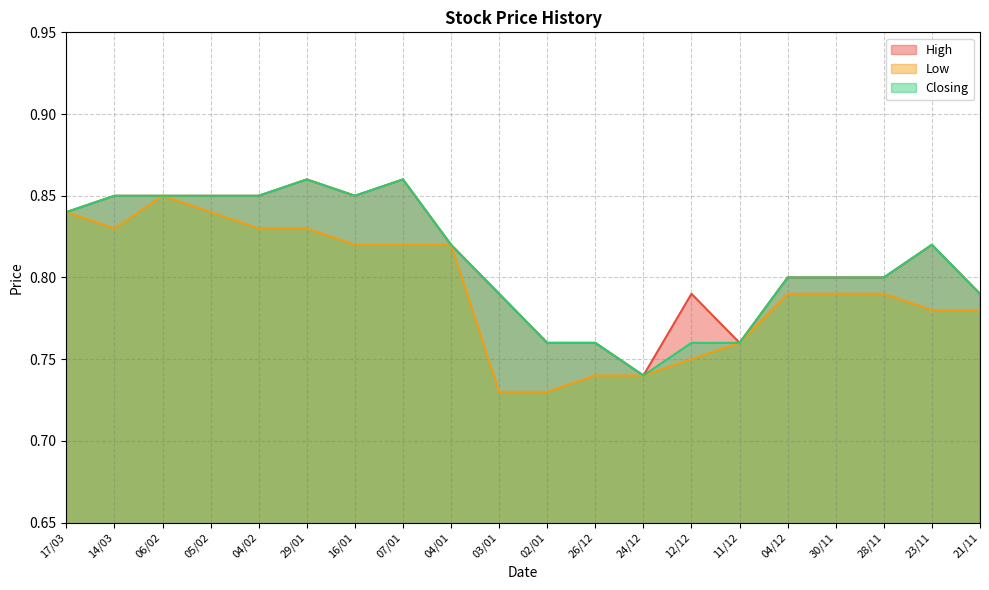

Between 07/01 and 21/11, which series saw the biggest shift?

High